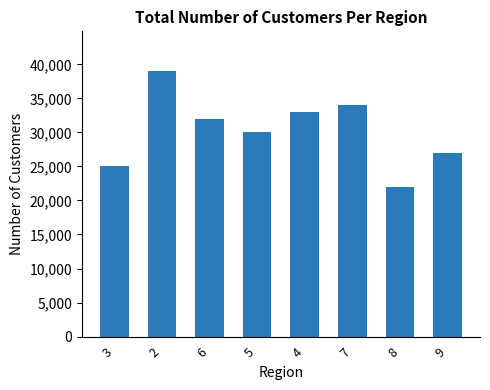

The chart shows a value of 25000 at 3. True or false?

True